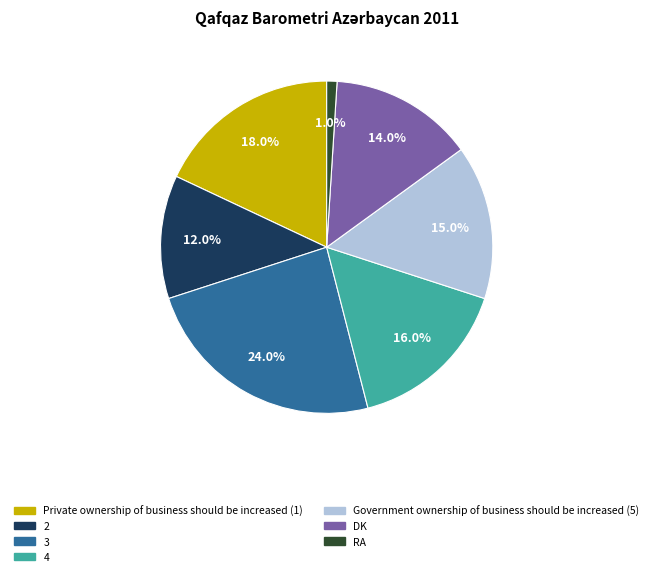

To the nearest percent, what percentage of the pie is DK?

14%